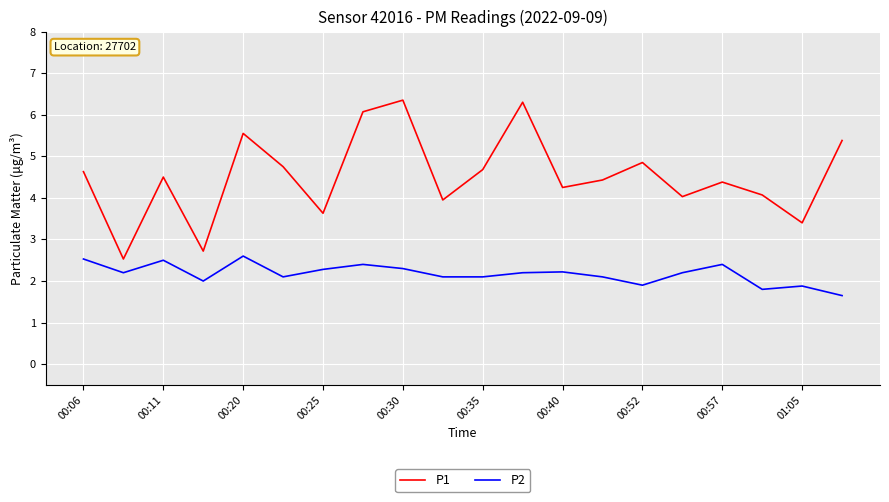

True or false: P2 and P1 intersect in this chart.

False